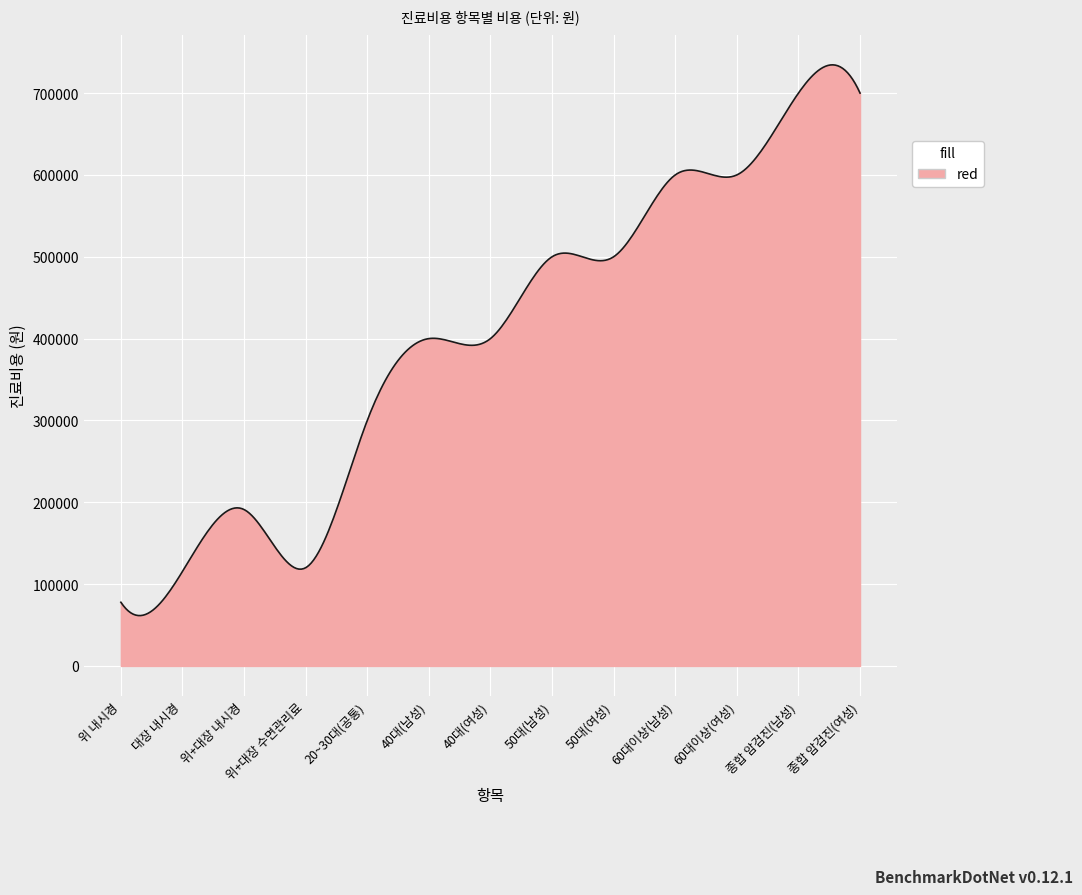

What is the smallest value displayed?

61553.3